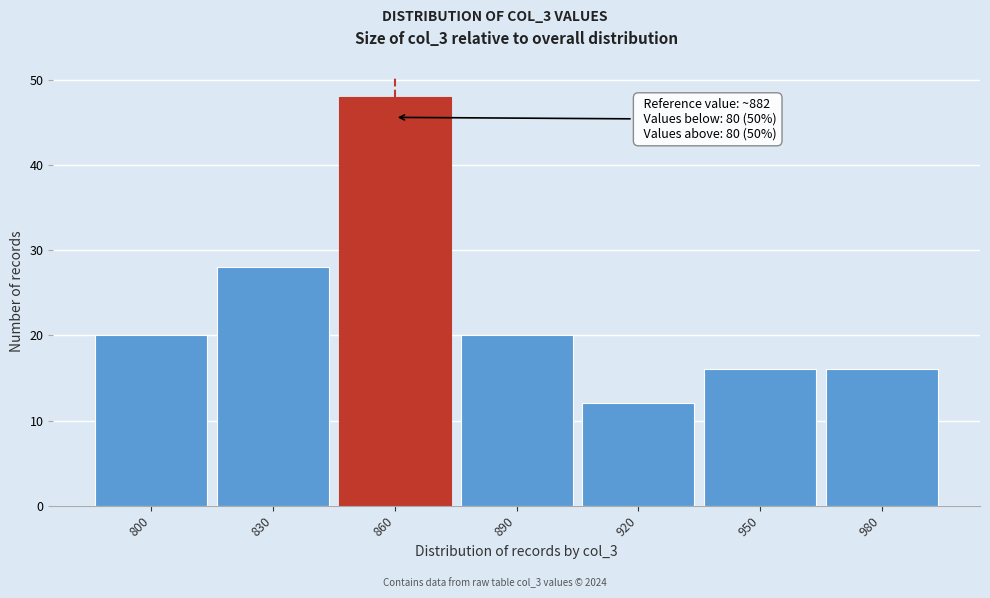

Reading left to right, list all the values displayed in this chart.

800=20	830=28	860=48	890=20	920=12	950=16	980=16